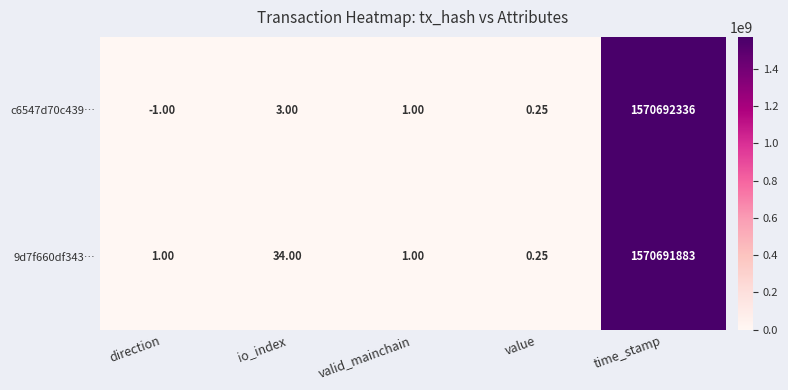

Where is 9d7f660df343… nearest to the value 785345941?

io_index